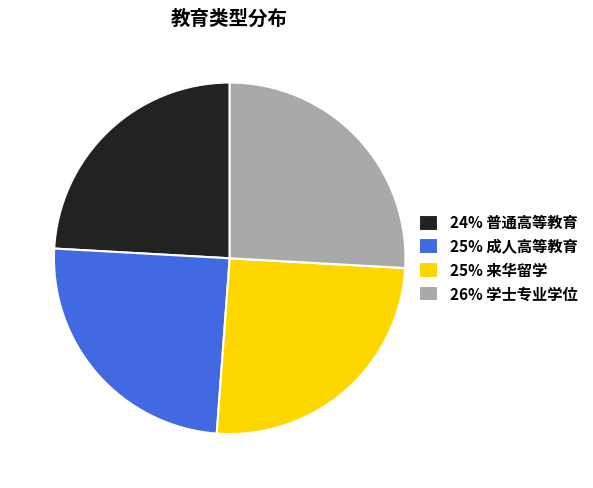

What is the ratio of the value at 26% 学士专业学位 to the value at 24% 普通高等教育?

1.1